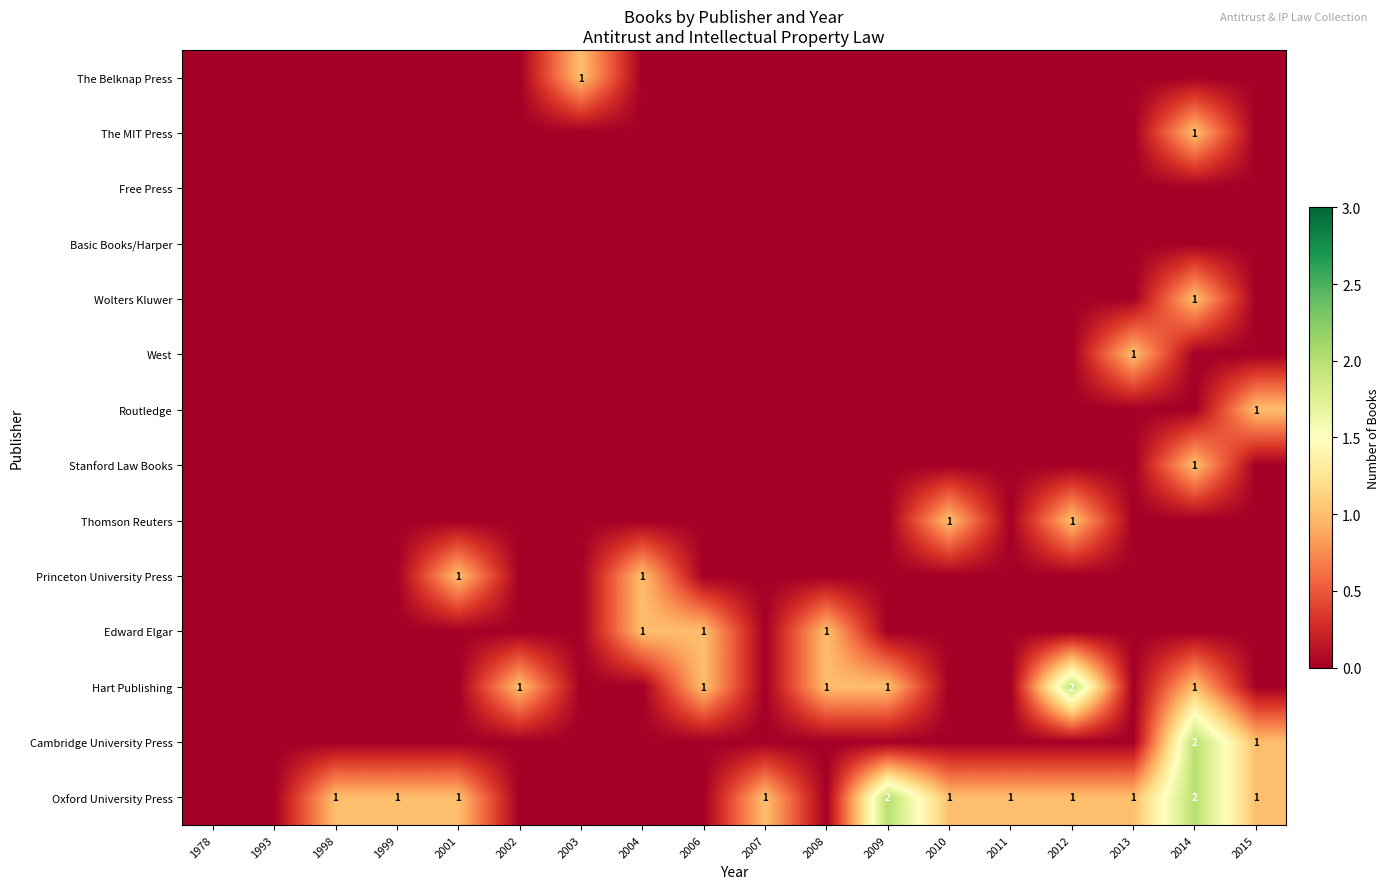

Is it true that Cambridge University Press equals 0 at 2015?

False